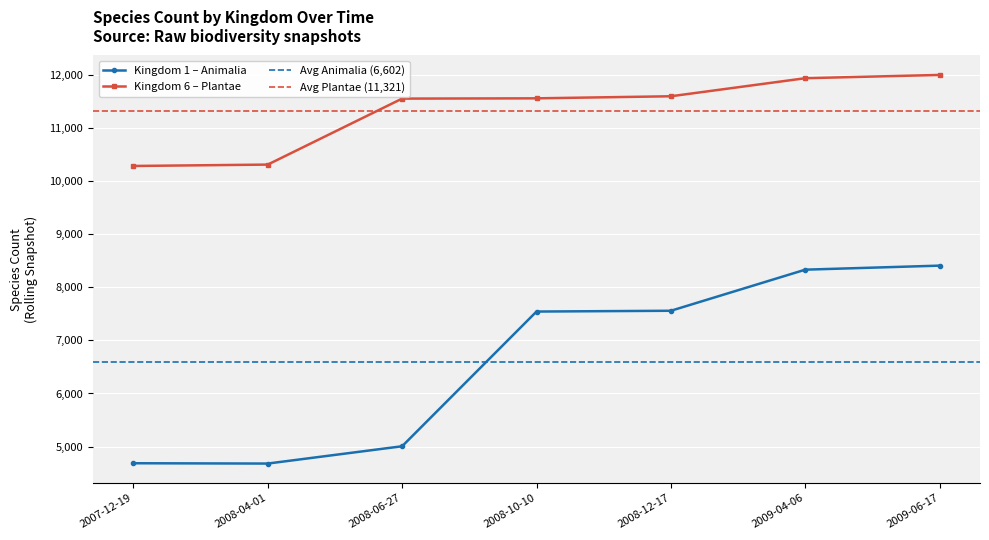

True or false: Kingdom 6 – Plantae has more than 2 interior local peaks.

False